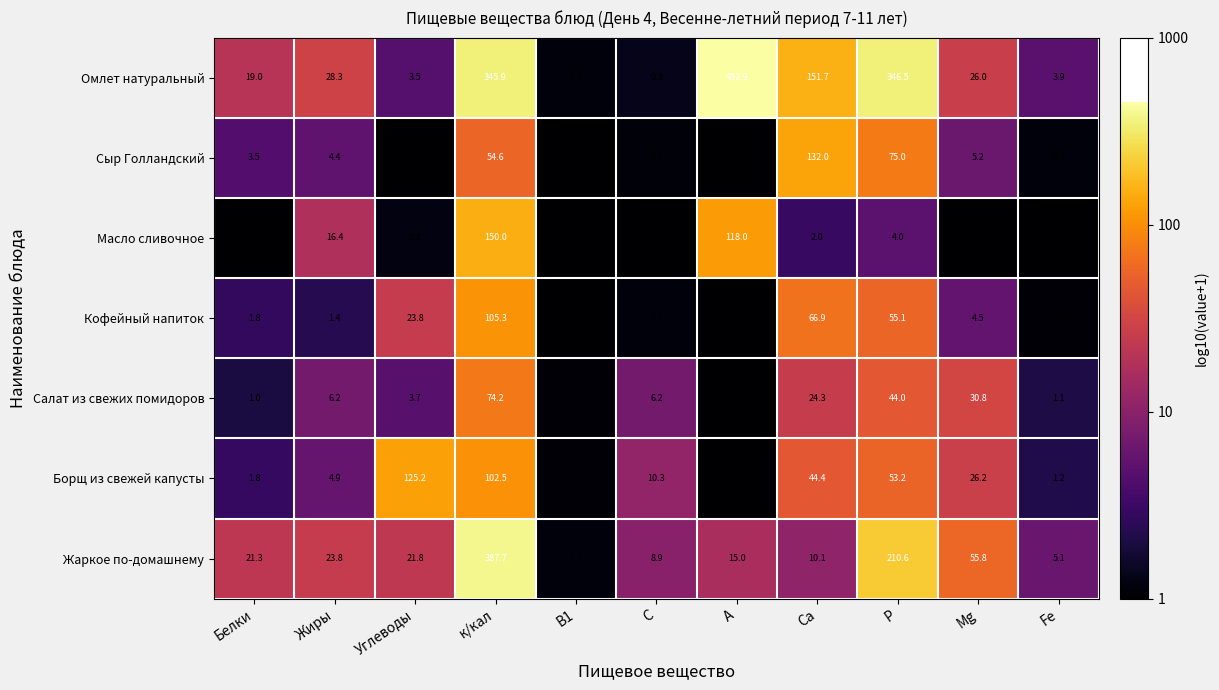

The Сыр Голландский series shows 24.8 at к/кал. True or false?

False